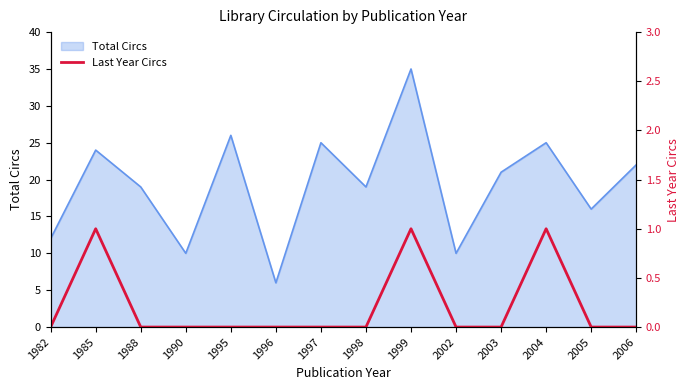

The value of Total Circs at 1999 is 35. True or false?

True